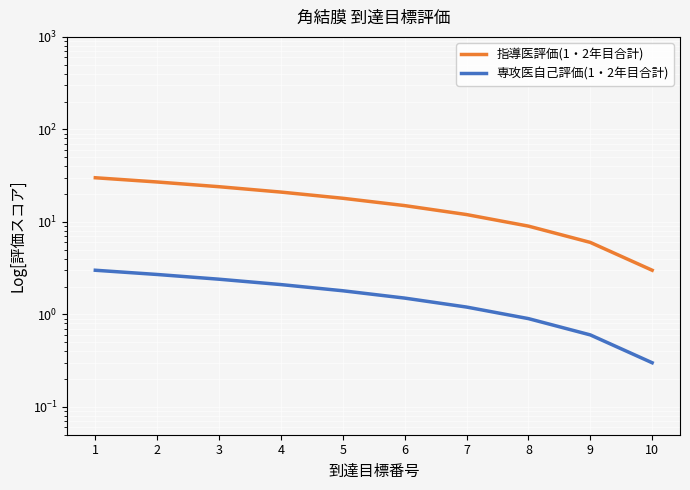

True or false: 指導医評価(1・2年目合計) and 専攻医自己評価(1・2年目合計) cross at least once.

False